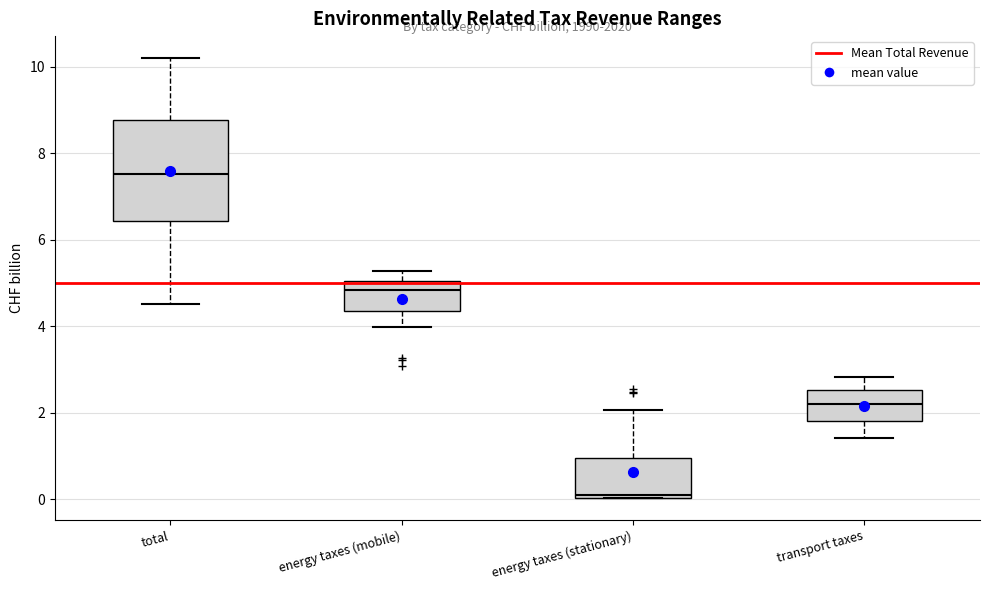

Reading left to right, read every box against the y-axis: the position of its median line, the range the box covers, and the ends of its whiskers. The values are not printed on the chart, so give them approximately, as read against the axis.

total: median 7.6, box 6.4 to 8.8, whiskers 4.6 to 10.2
energy taxes (mobile): median 4.8, box 4.4 to 5.0, whiskers 4.0 to 5.2
energy taxes (stationary): median 0.0, box 0.0 to 1.0, whiskers 0.0 to 2.0
transport taxes: median 2.2, box 1.8 to 2.6, whiskers 1.4 to 2.8